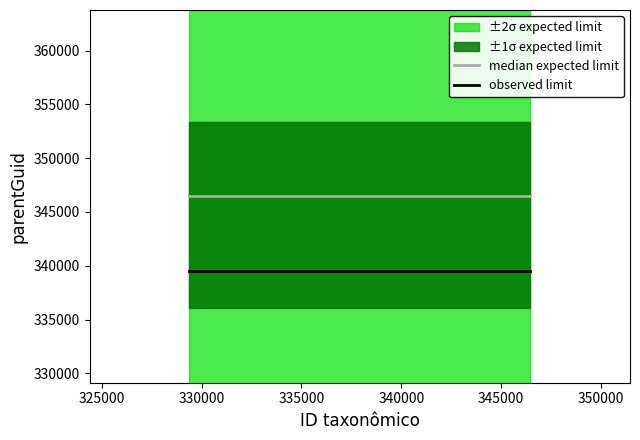

What is the minimum value for median expected limit?

346452.0